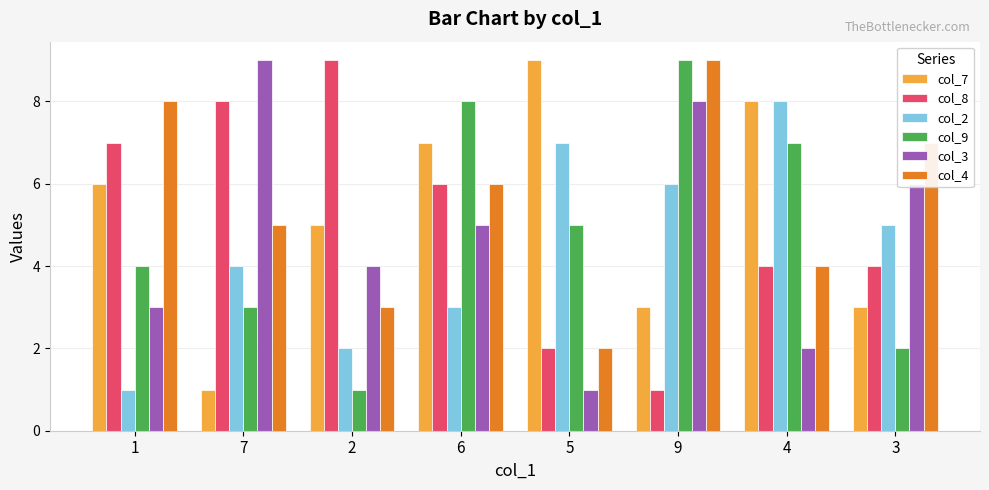

Between 1 and 9, which series saw the biggest shift?

col_8